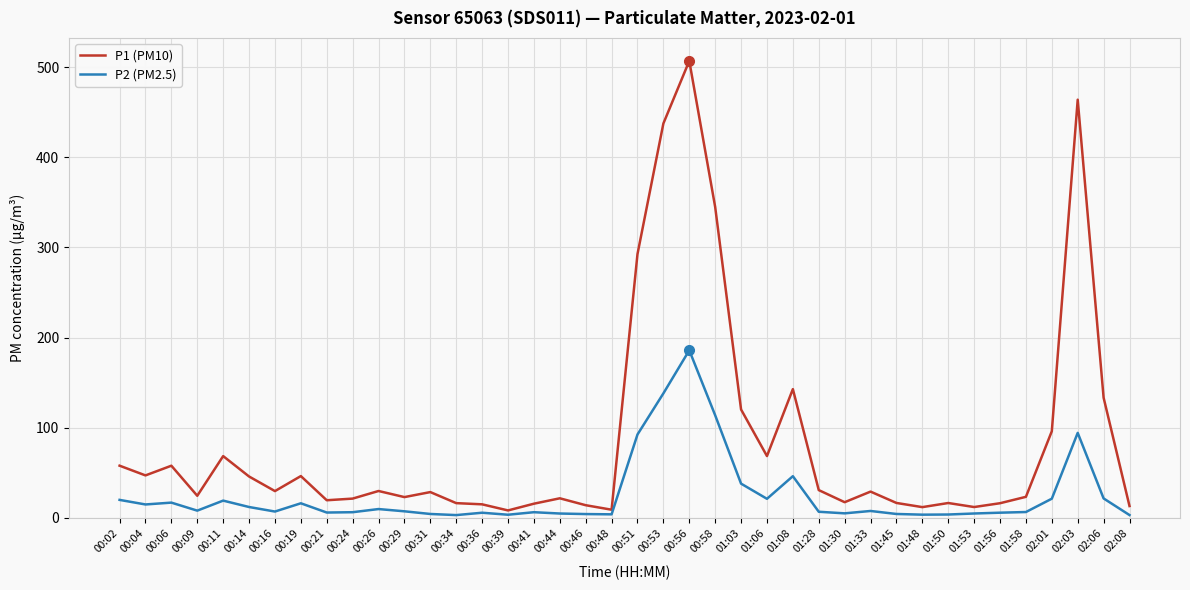

Is it true that P2 (PM2.5) equals 5.7 at 01:56?

True